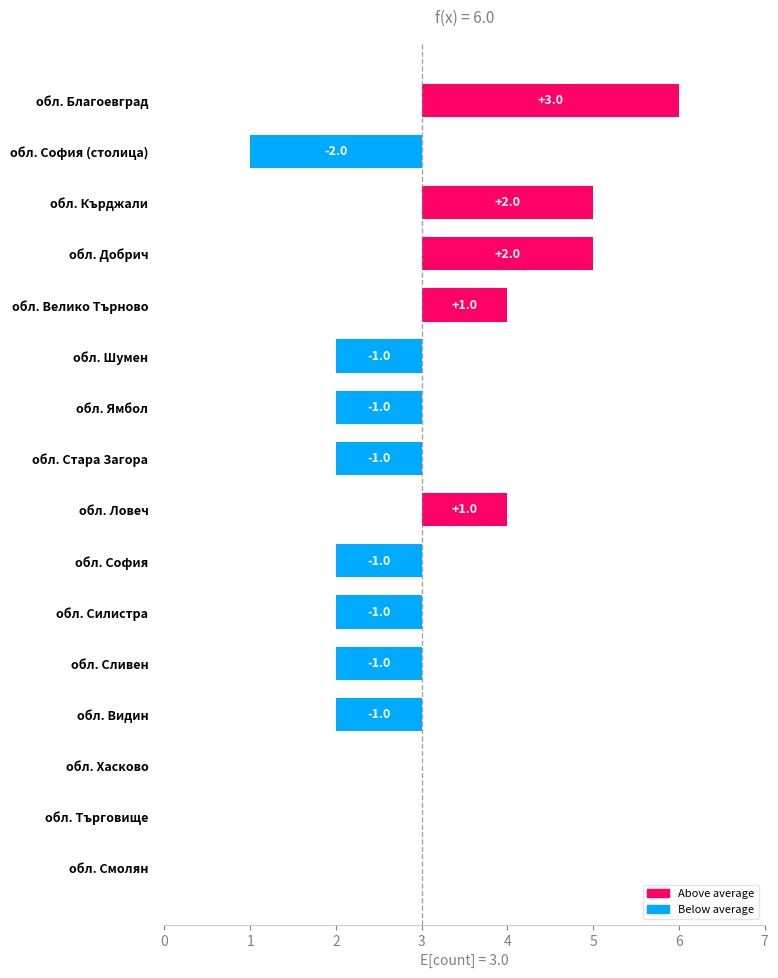

What is the difference between the second highest and second lowest values?

3